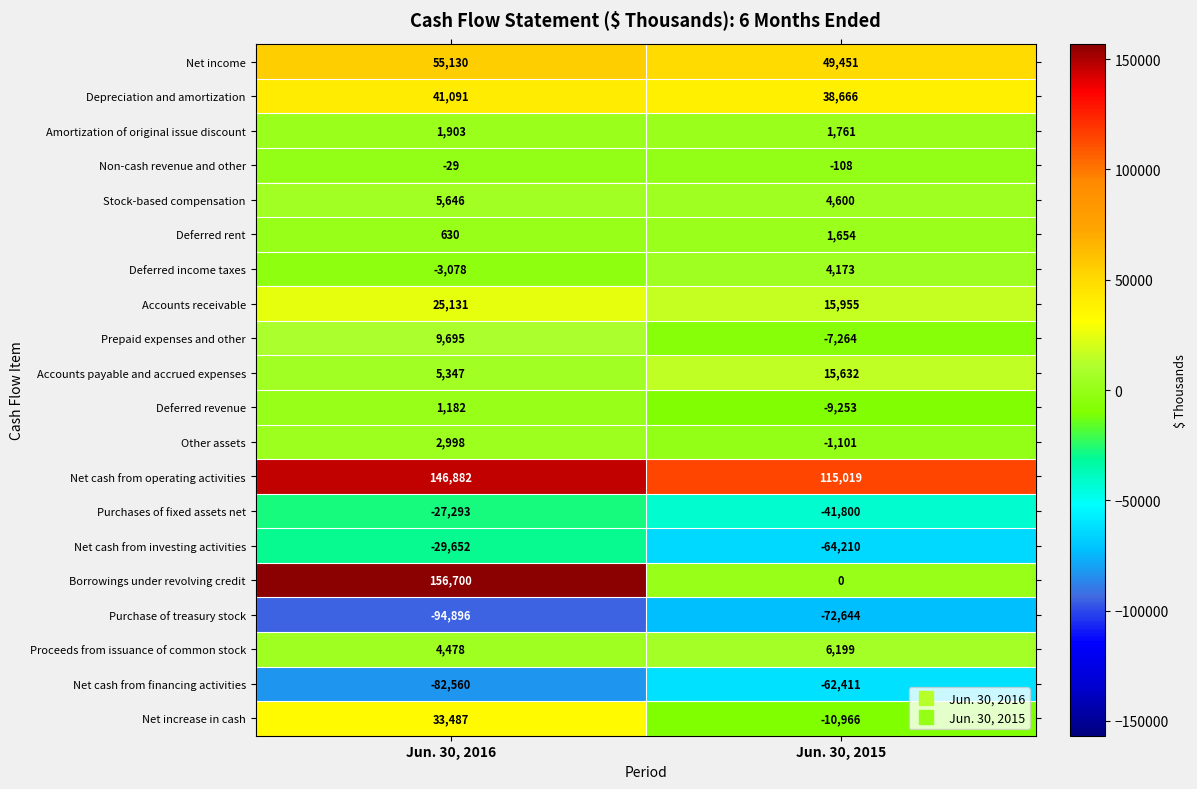

How many data points does each series have?

2